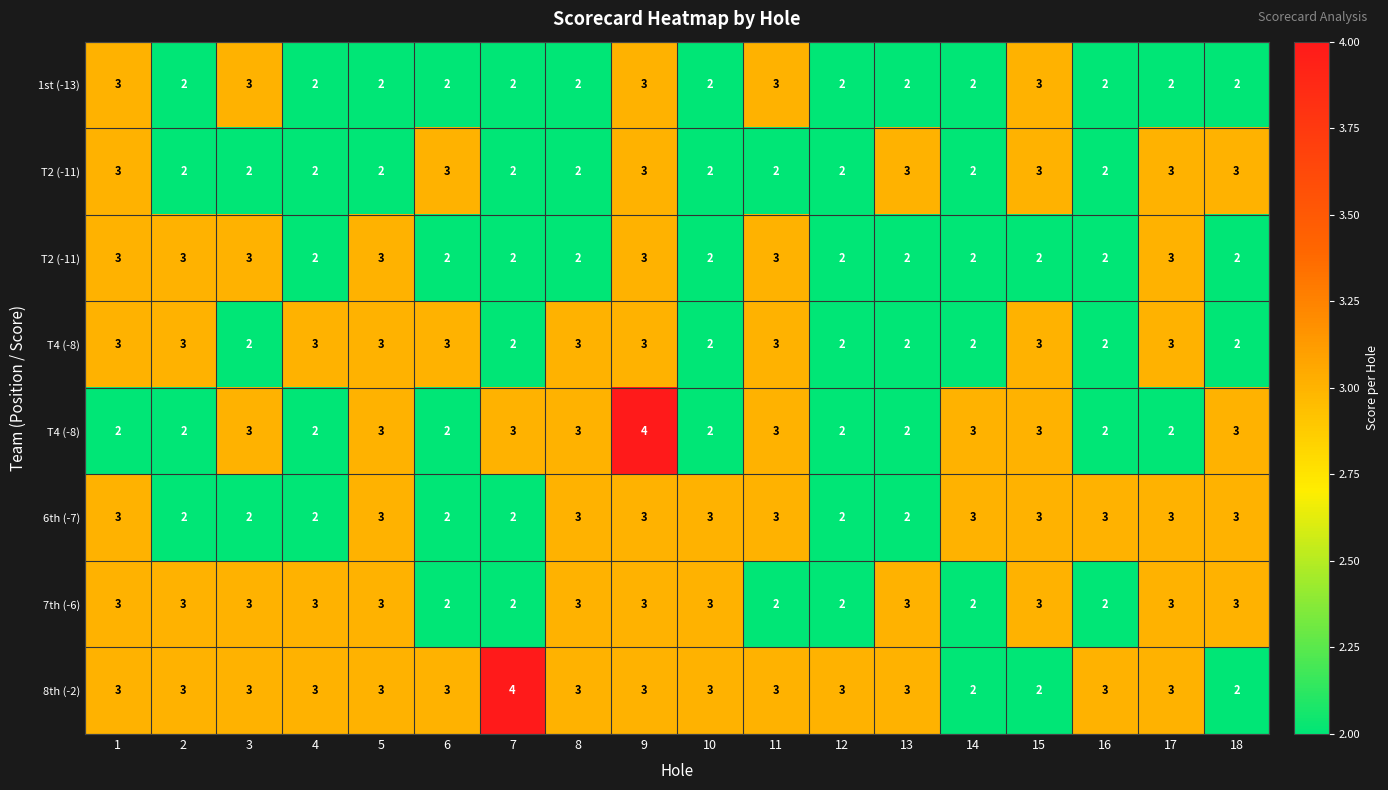

How many series are shown in this chart?

8